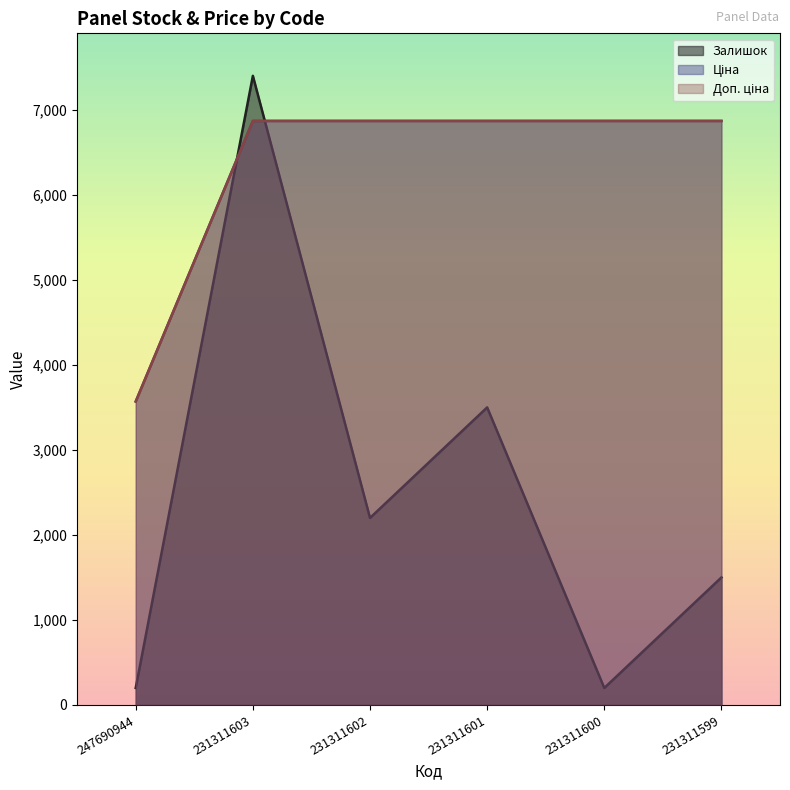

What is the average value of the Доп. ціна series?

6319.4